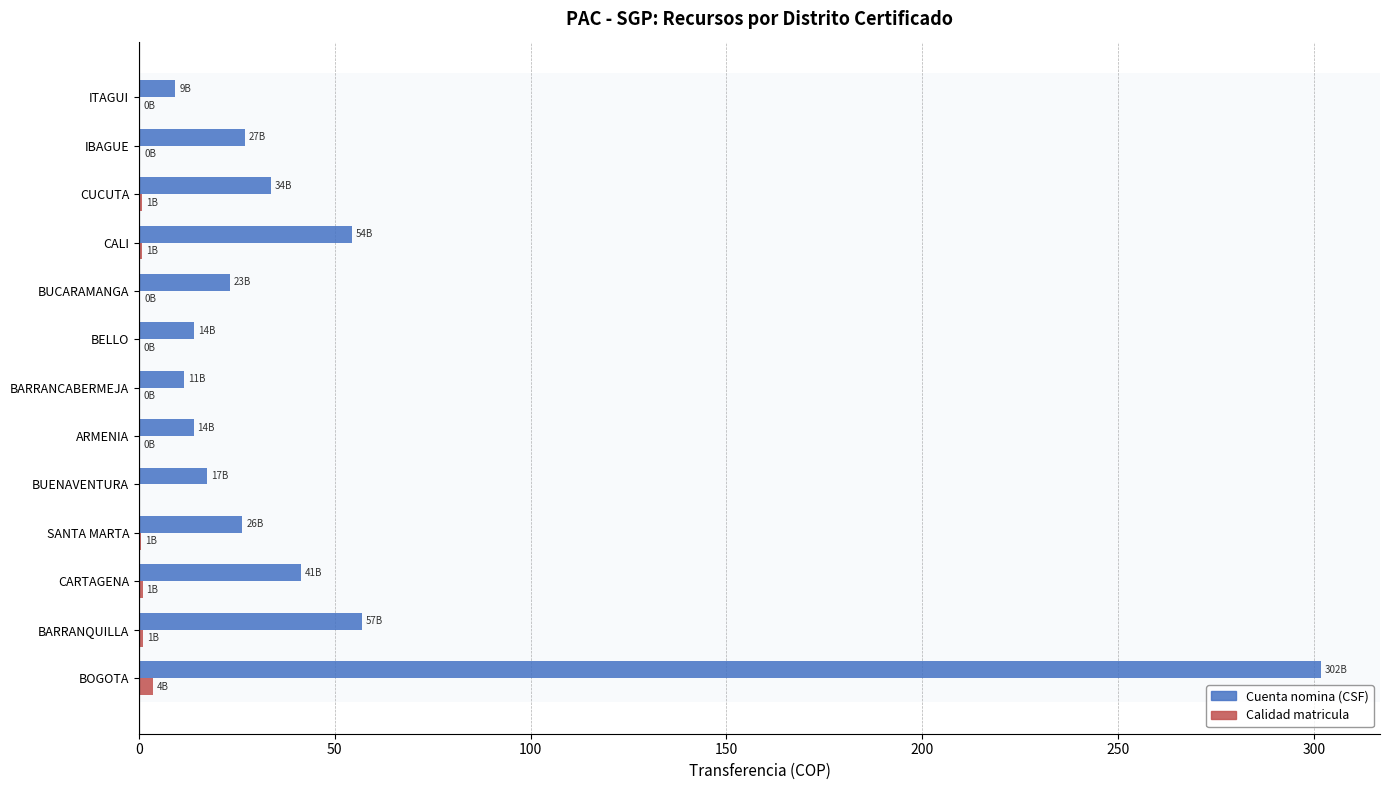

At which category is the sum across all series the highest?

BOGOTA